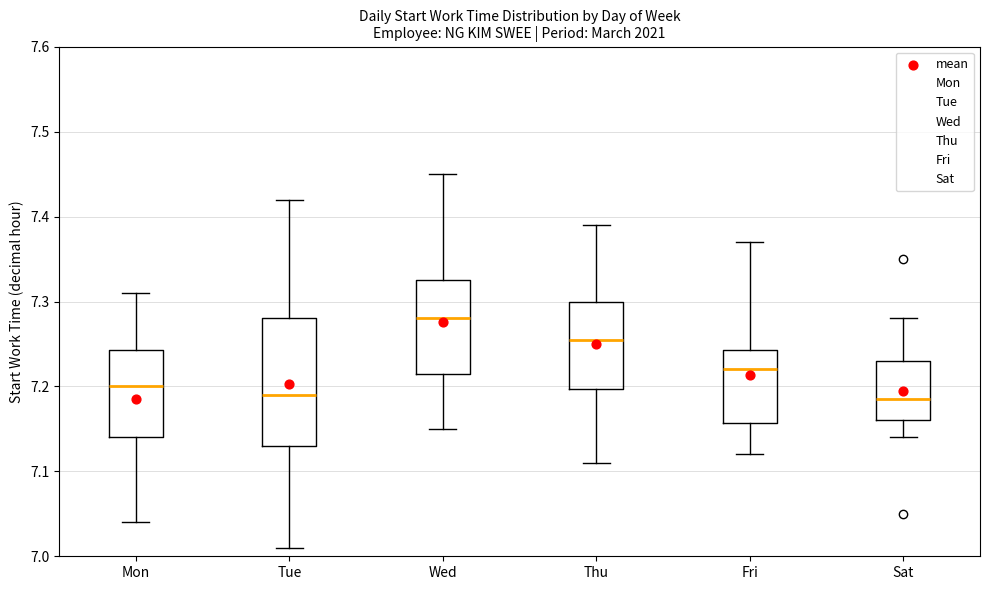

Which box has the highest median line?

Wed